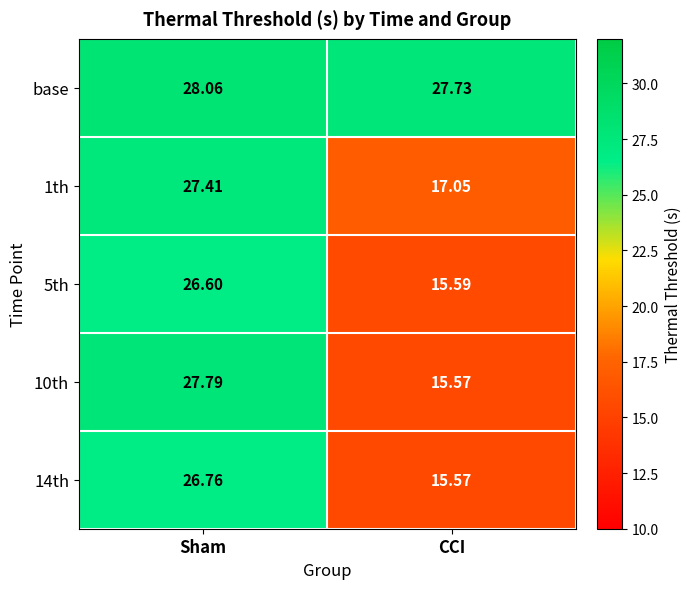

At which label does 1th reach its minimum?

CCI